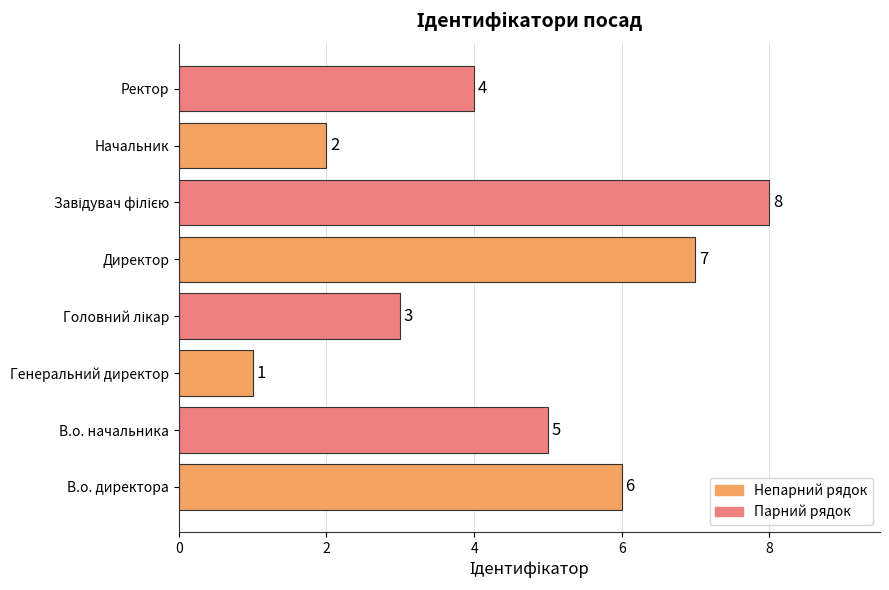

Between Директор and Начальник, which is larger?

Директор